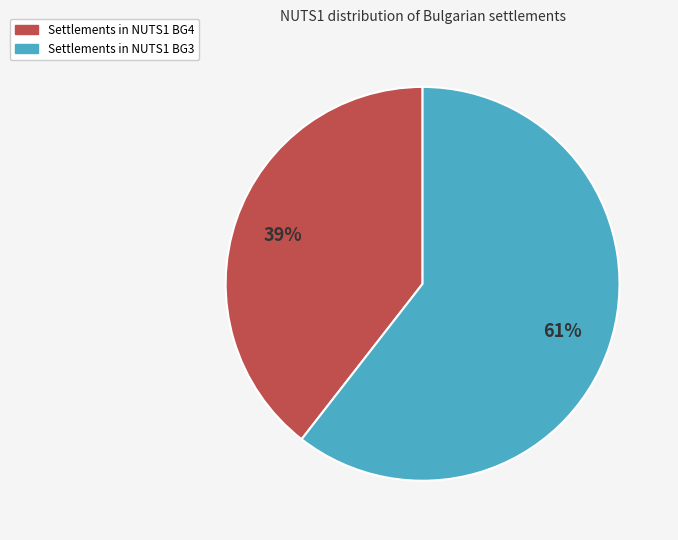

Does any single category account for the majority?

Yes